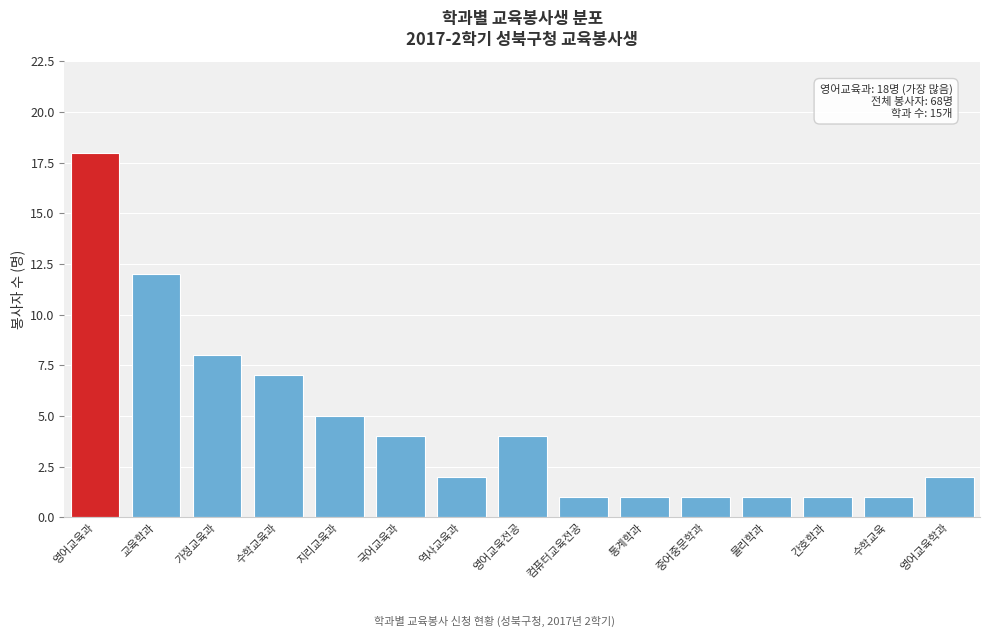

Reading left to right, what are all the values shown in this chart?

영어교육과=18	교육학과=12	가정교육과=8	수학교육과=7	지리교육과=5	국어교육과=4	역사교육과=2	영어교육전공=4	컴퓨터교육전공=1	통계학과=1	중어중문학과=1	물리학과=1	간호학과=1	수학교육=1	영어교육학과=2